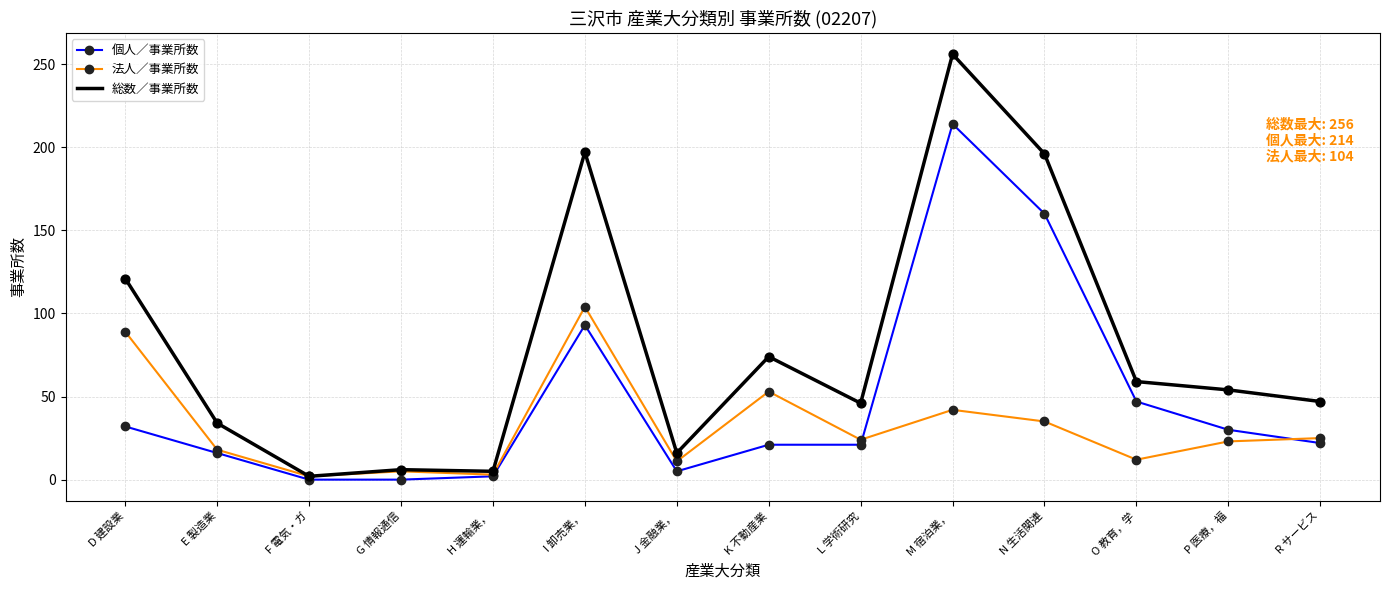

Which series has the widest spread of values?

総数／事業所数